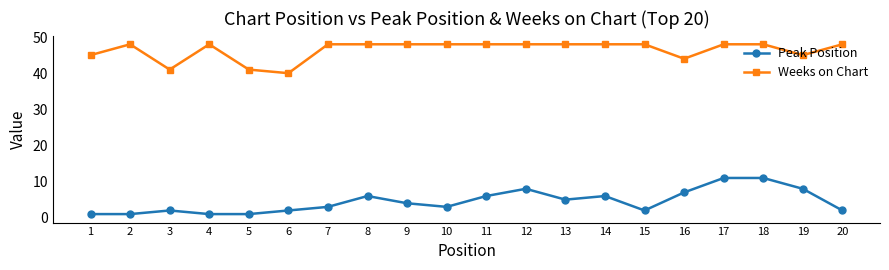

At how many categories does at least one series exceed 28?

20